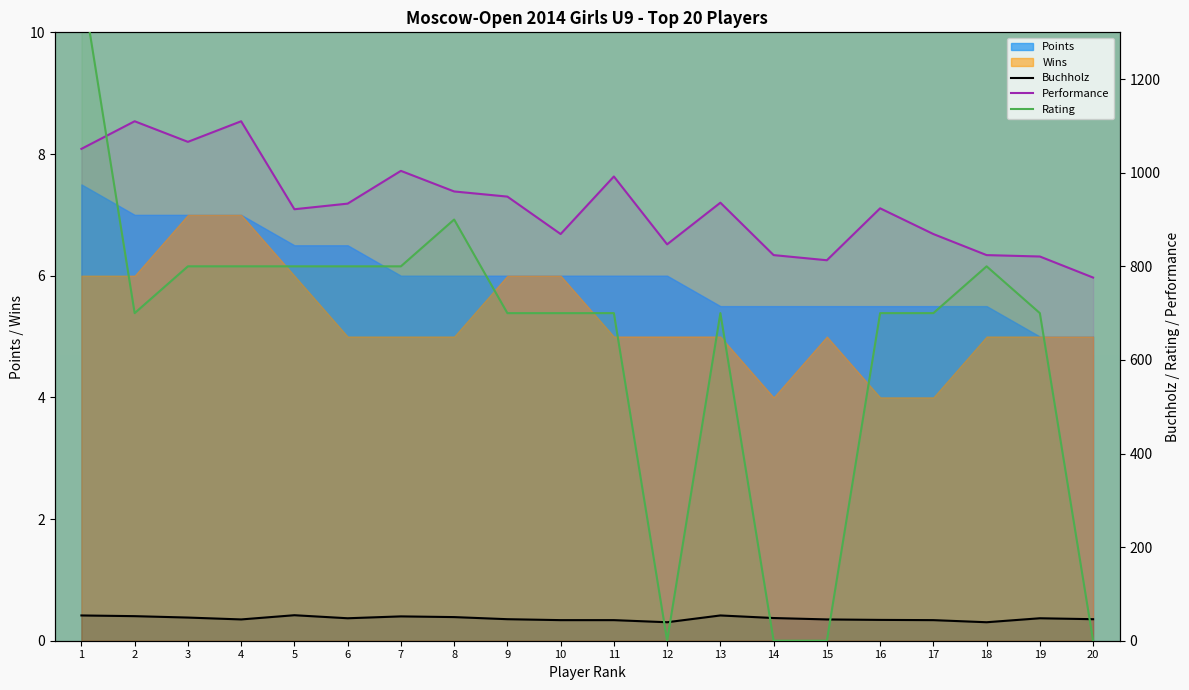

The value of Buchholz at 15 is 78.2. True or false?

False